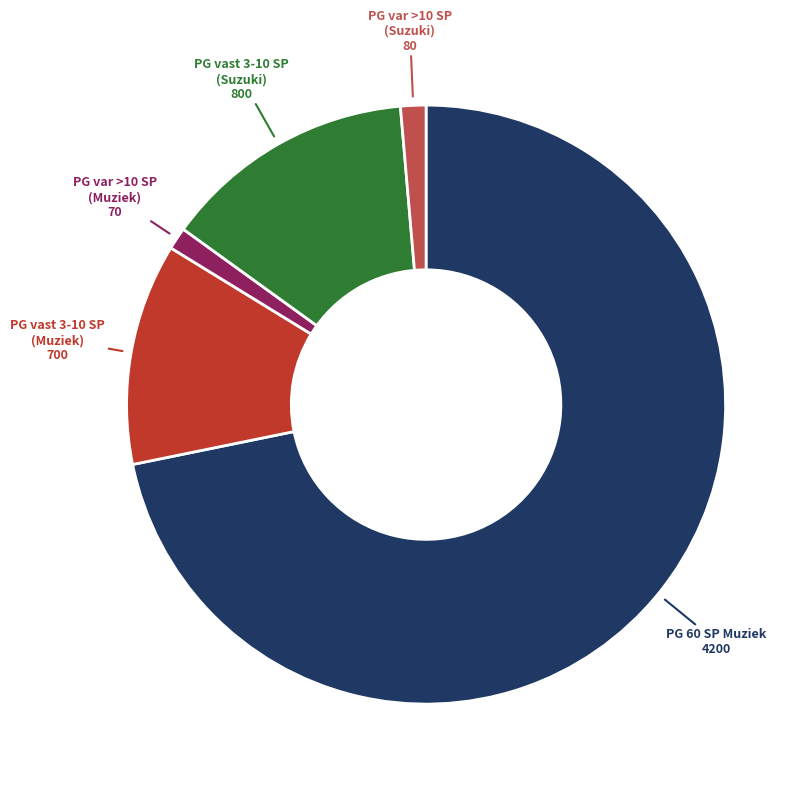

Is there a majority slice in this chart?

Yes